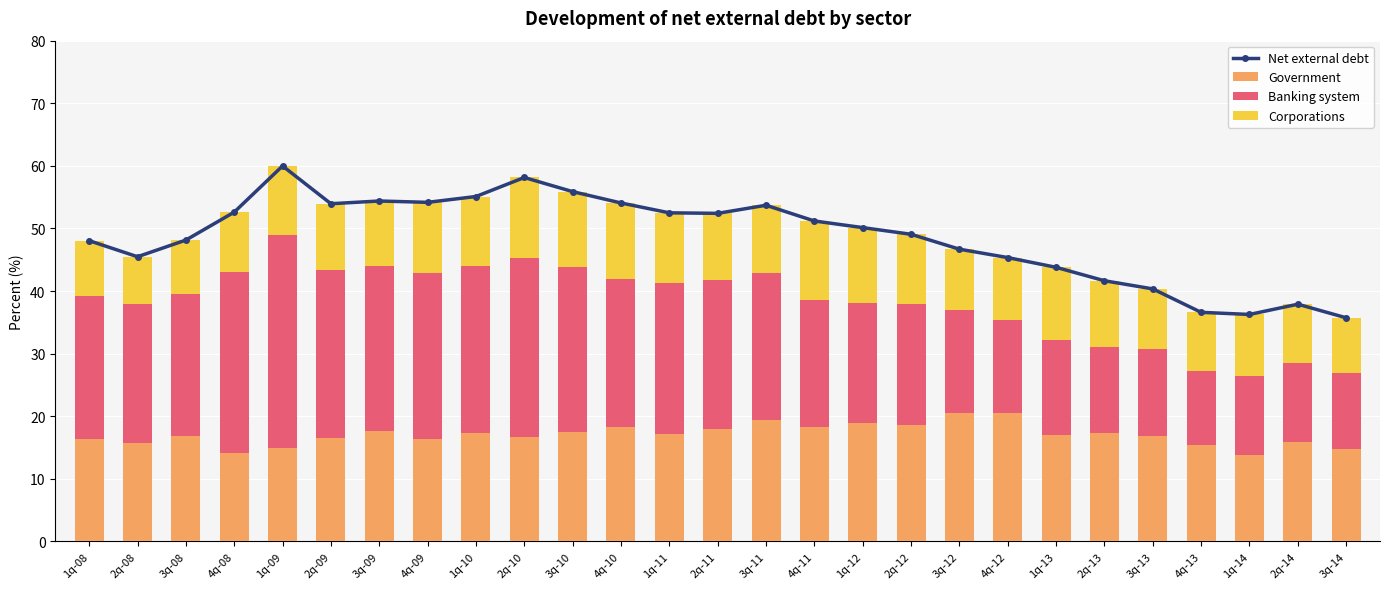

What is the sum of all Banking system values?

569.1